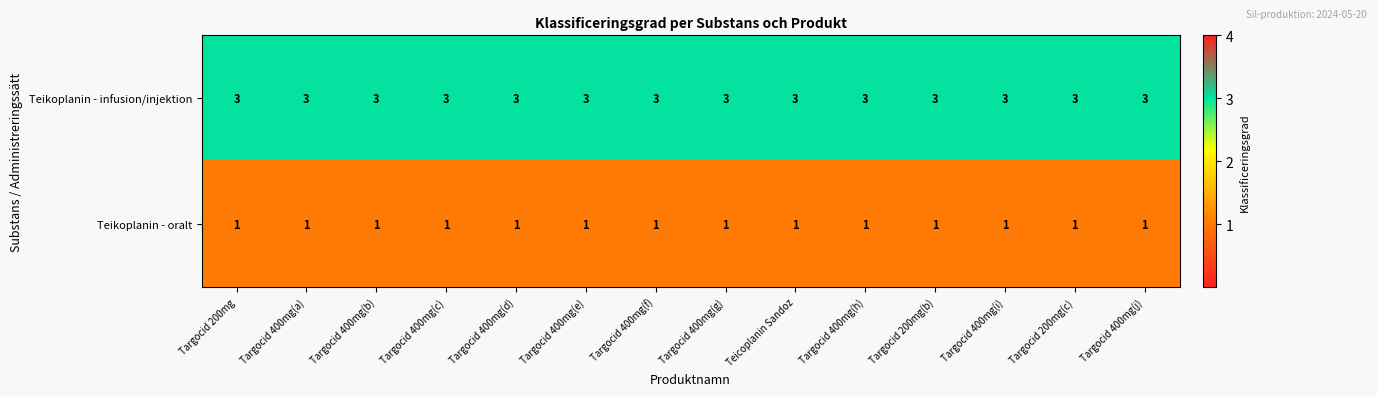

What is the spread (max minus min) of values at Targocid 400mg(a)?

2